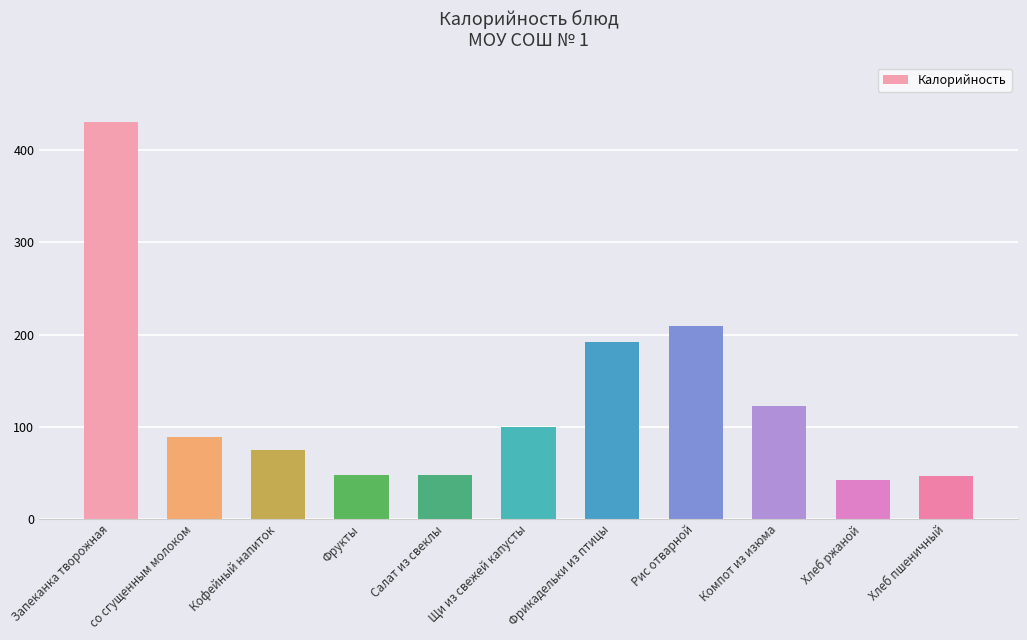

At which label is the value closest to 236?

Рис отварной